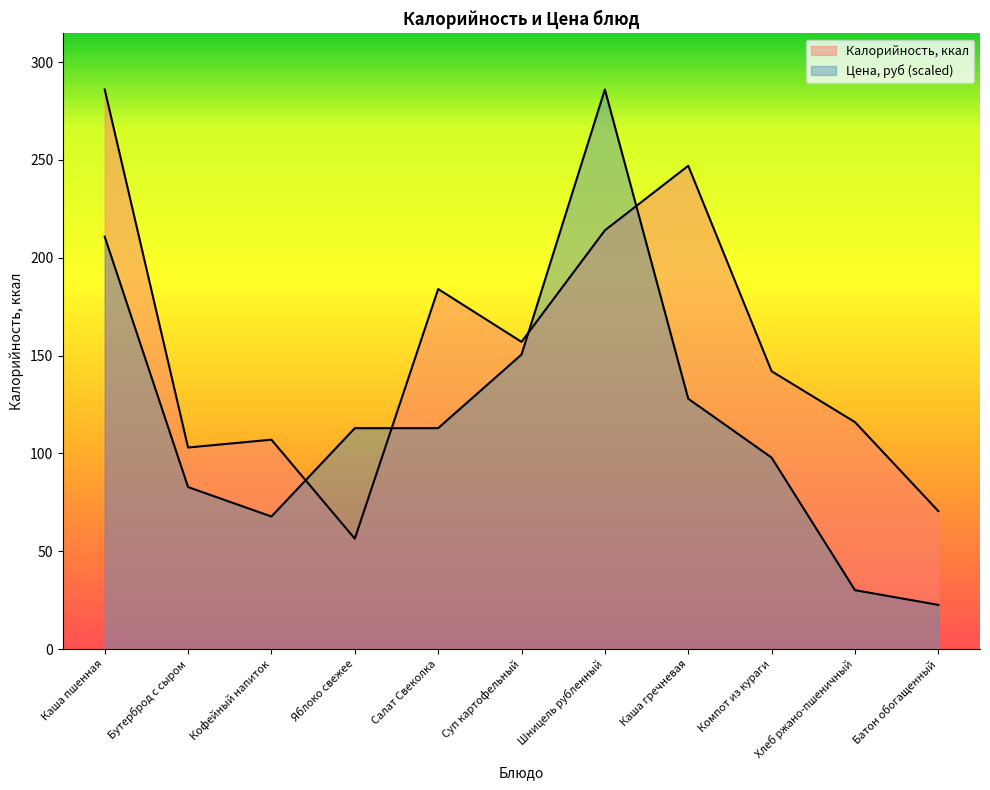

At how many categories does at least one series exceed 124?

6